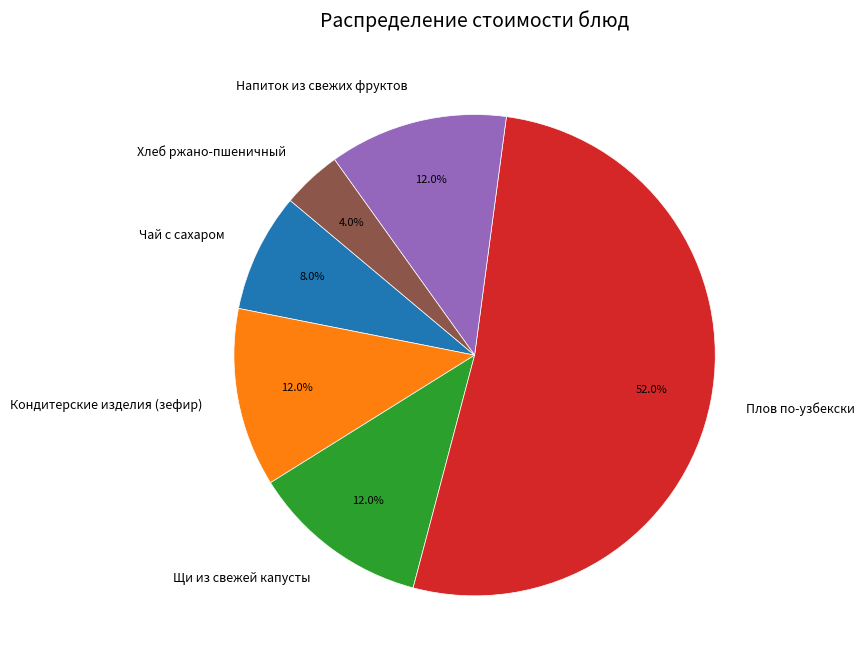

How many slices are in this pie chart?

6